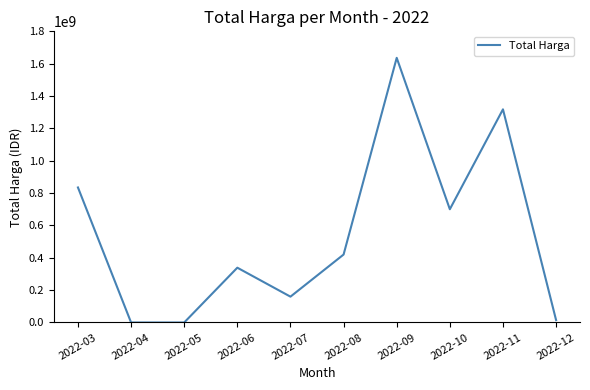

What is the change in value from 2022-05 to 2022-10?

+700143150